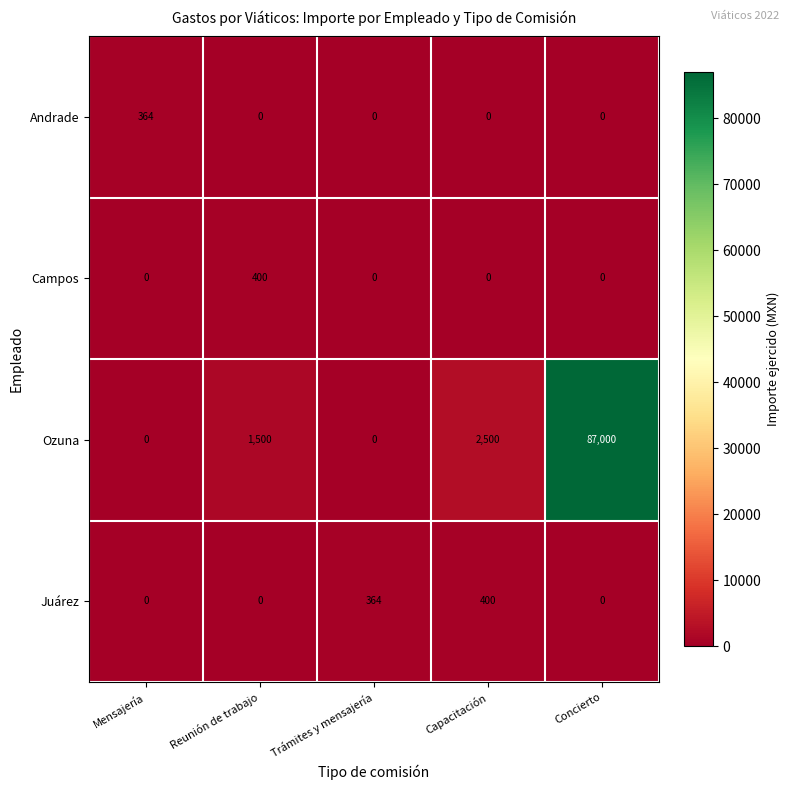

What is the total value across all series at Mensajería?

364